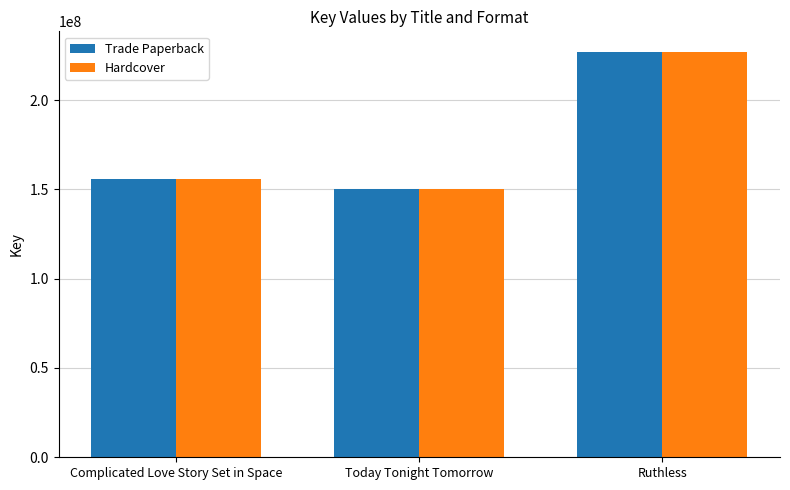

What is the total value across all series at Ruthless?

454176962